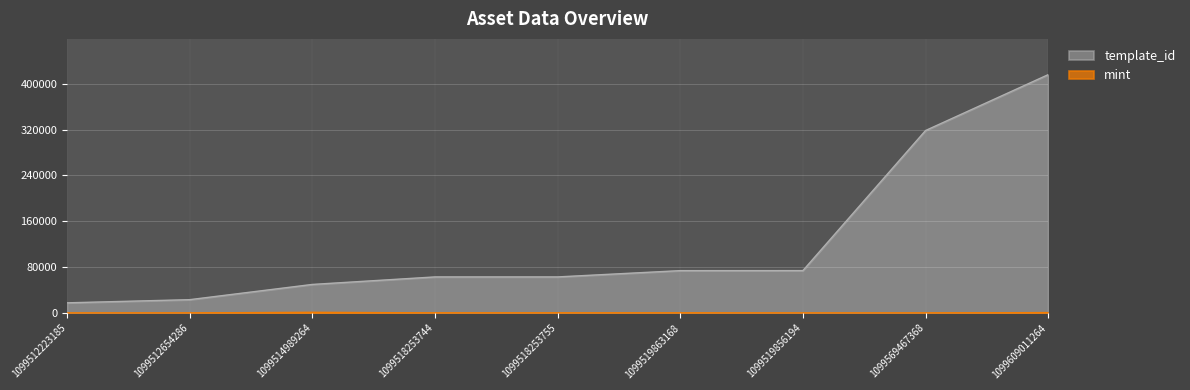

What is the spread (max minus min) of values at 1099518253755?

62767